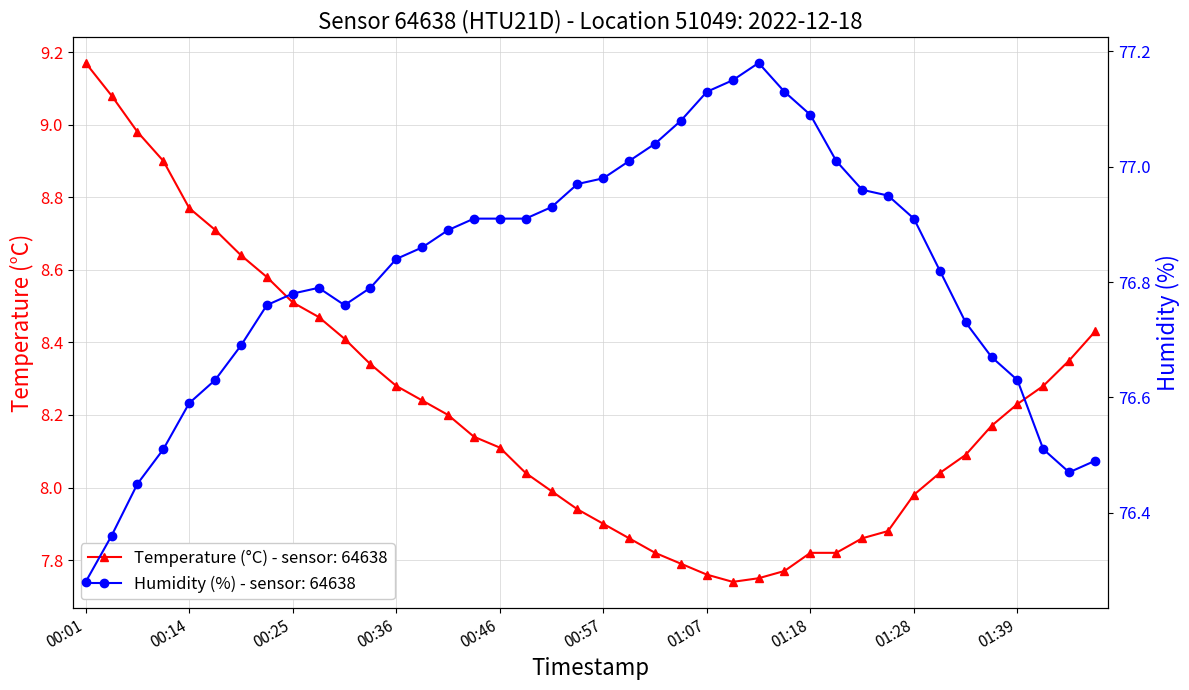

What is the label of the 34th point from the right?

2022-12-18T00:20:10